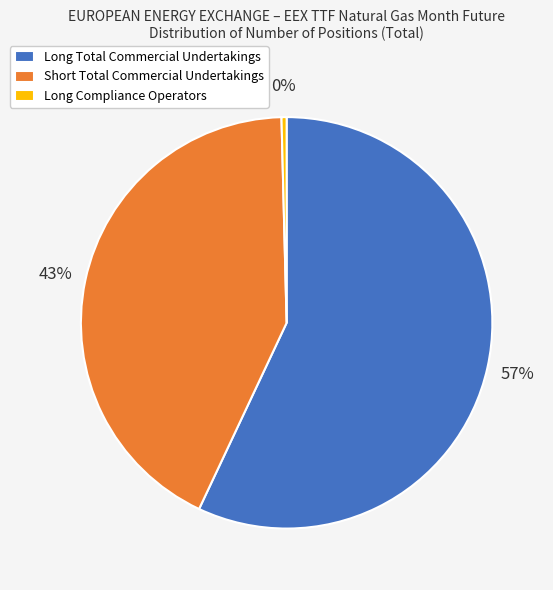

How many slices are in this pie chart?

3